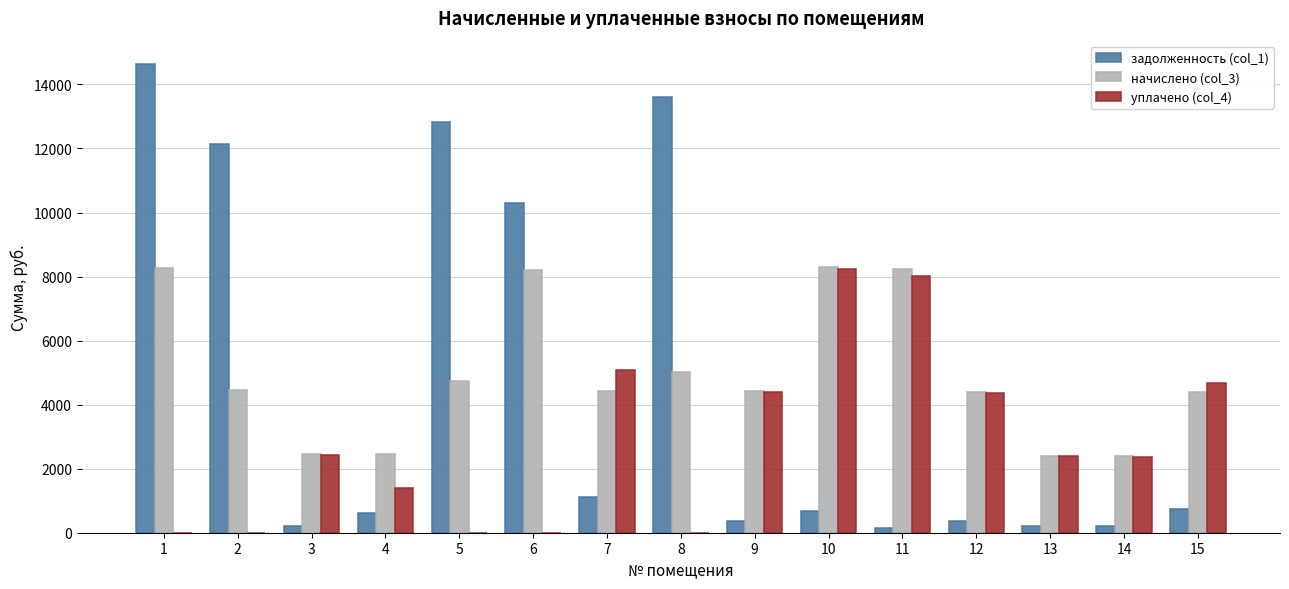

What is the average value of the начислено (col_3) series?

4972.6